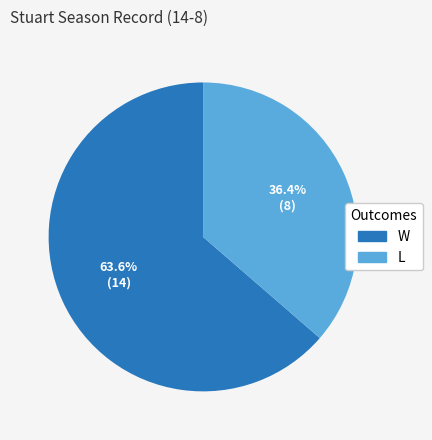

Which category has the smallest portion of the pie?

L